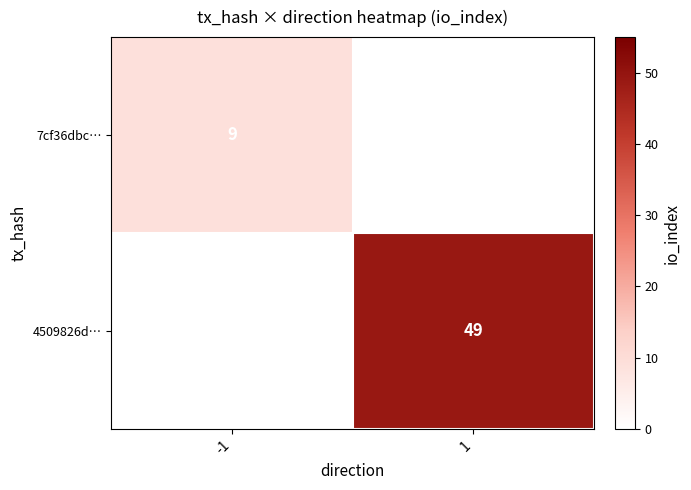

Is it true that 4509826d… equals 15 at 1?

False